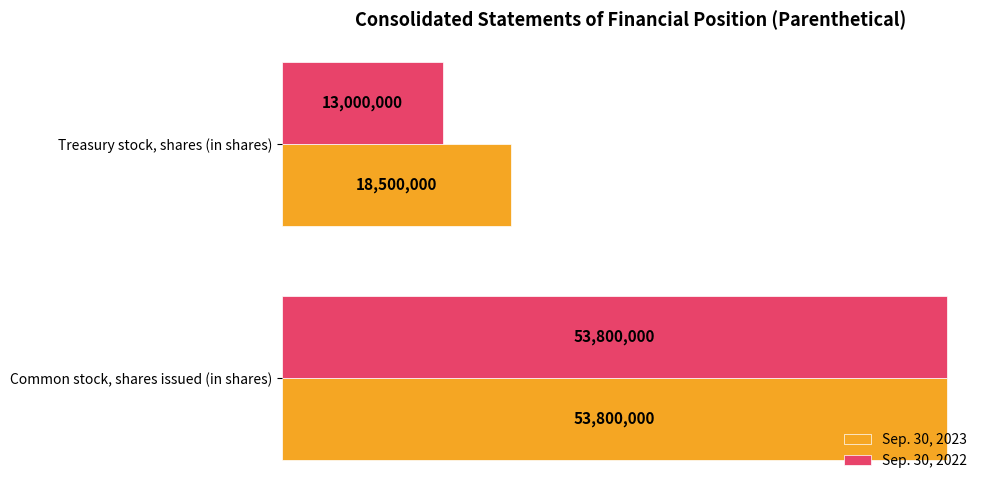

At which category does the chart reach its minimum across all series?

Treasury stock, shares (in shares)